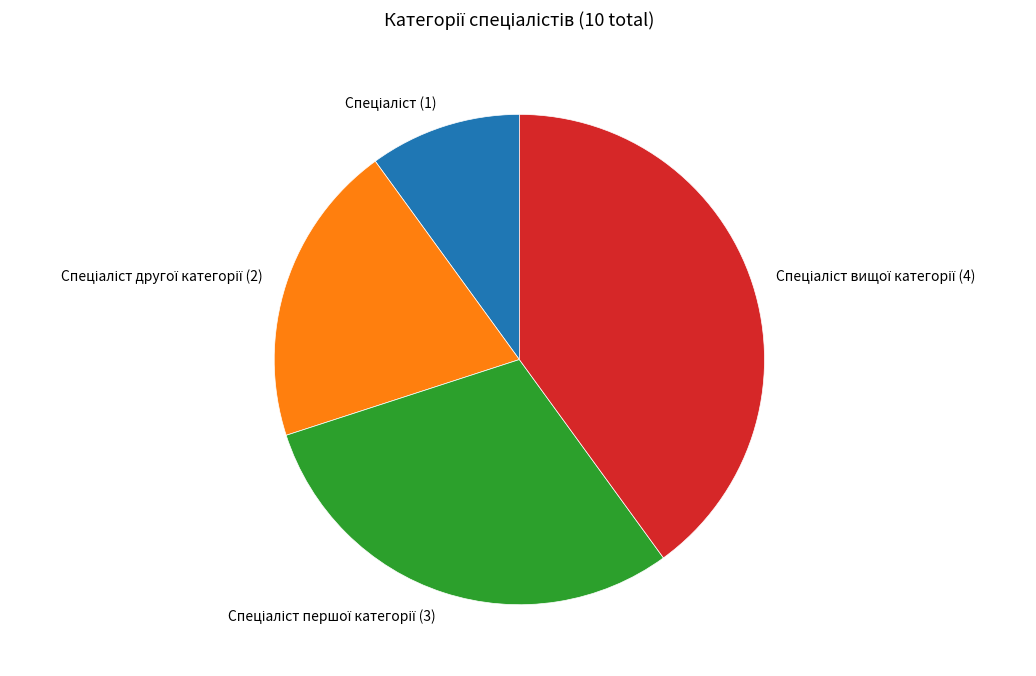

Is there any slice that represents more than half of the pie?

No